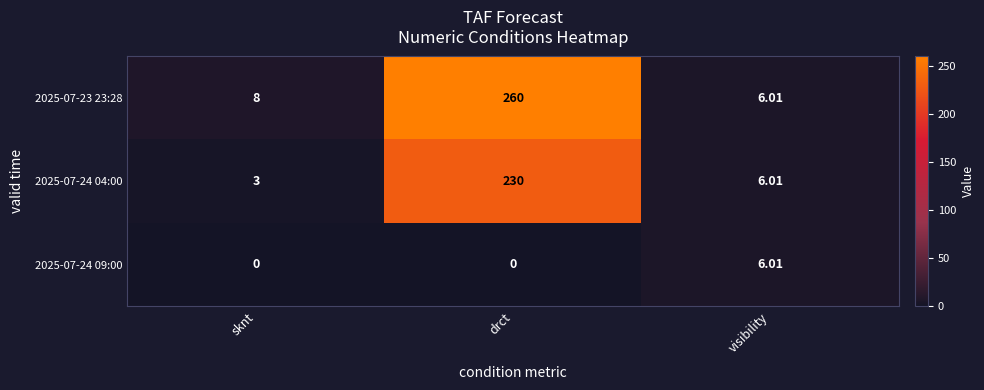

List the labels in order of 2025-07-23 23:28 value, smallest first.

visibility, sknt, drct